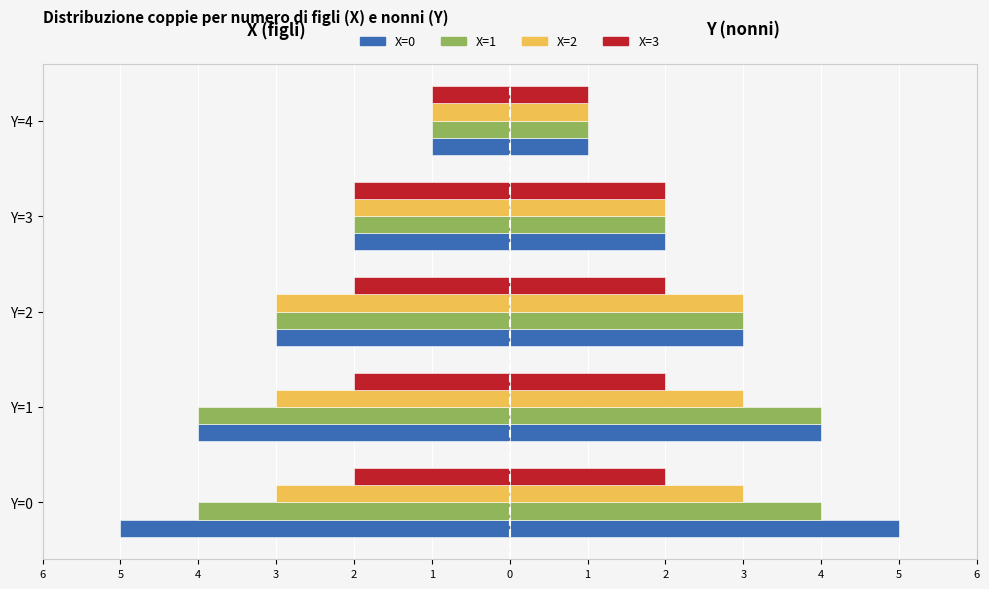

What is the difference between the maximum and minimum values in the X=3 series?

1